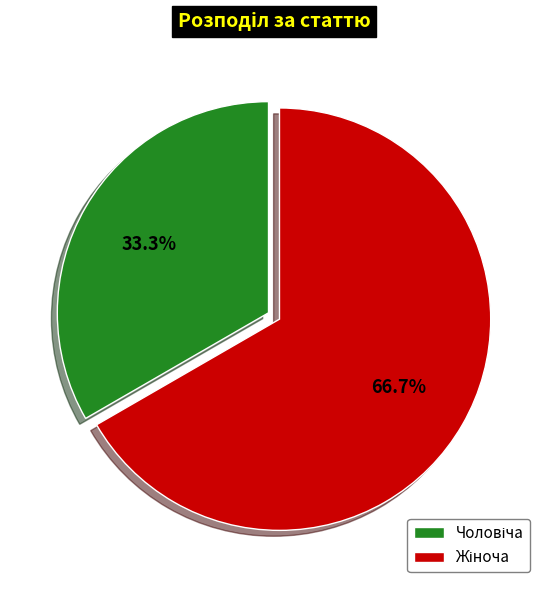

Is there any slice that represents more than half of the pie?

Yes